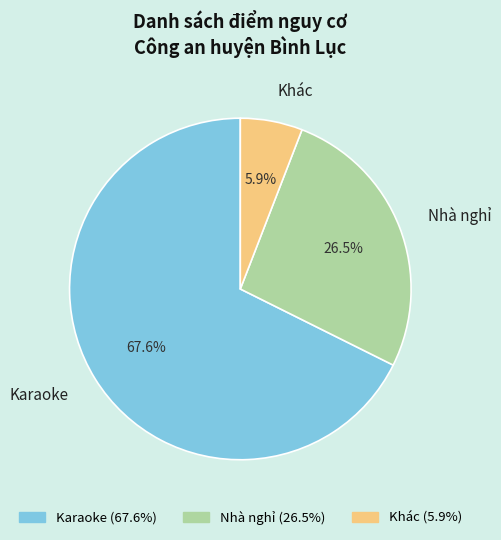

Combined, what portion of the pie is Karaoke and Khác?

73.5%